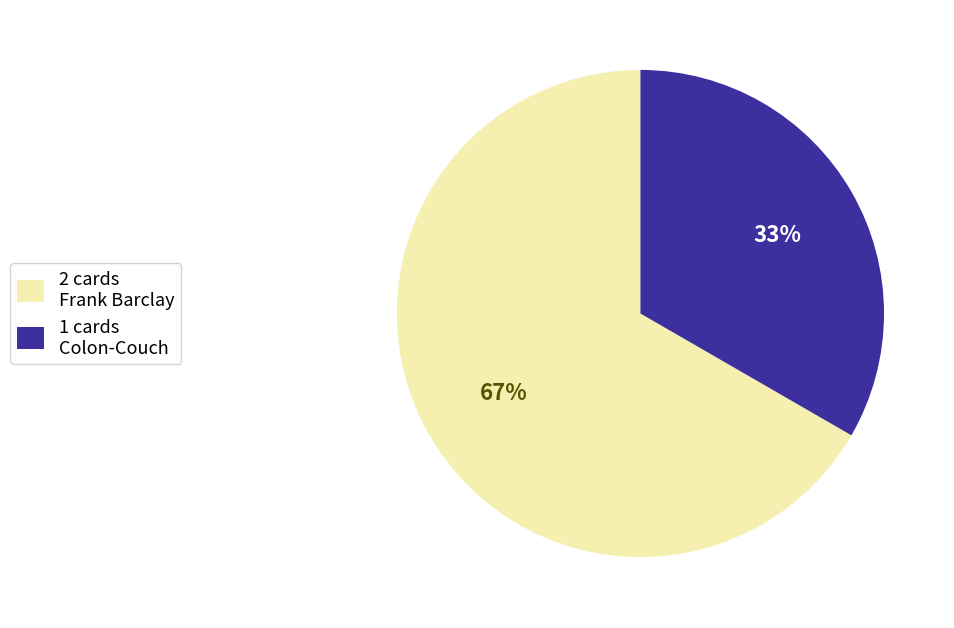

Combined, do 1 cards Colon-Couch and 2 cards Frank Barclay account for over 50%?

Yes